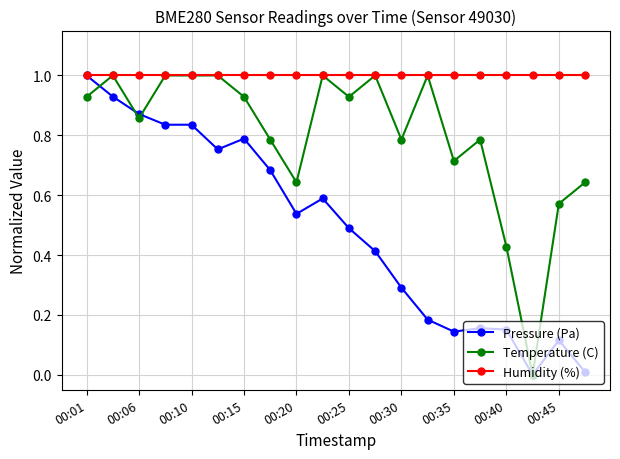

What is the sum of all Temperature (C) values?

16.0